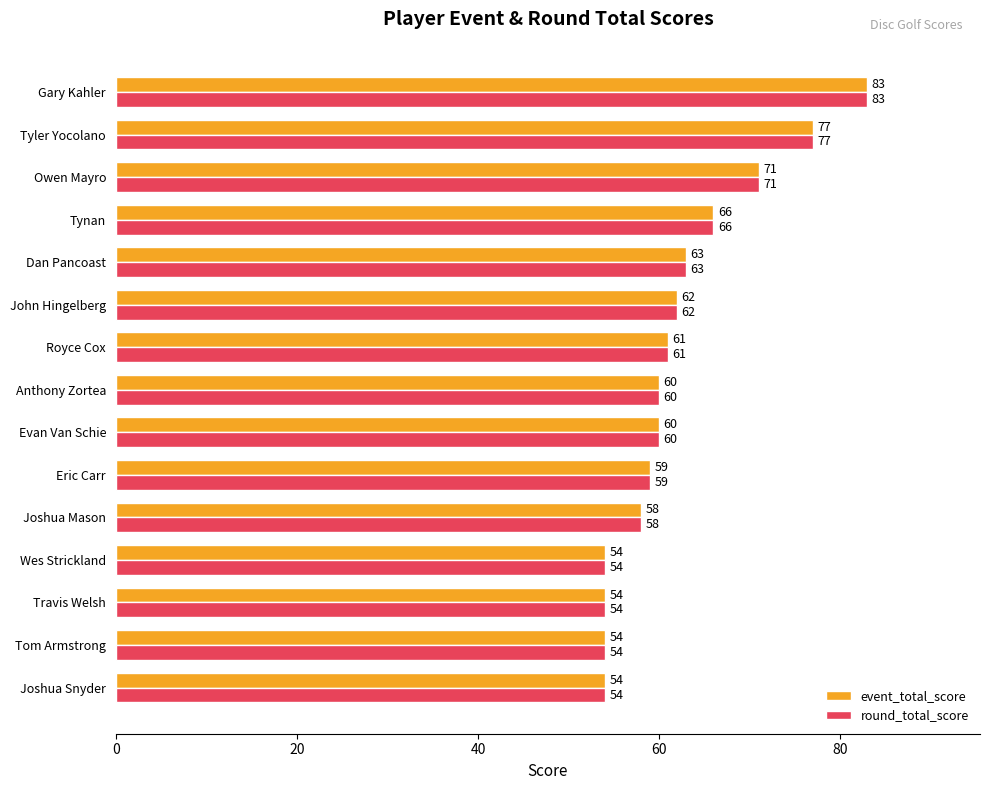

The value of round_total_score at Evan Van Schie is 33. True or false?

False